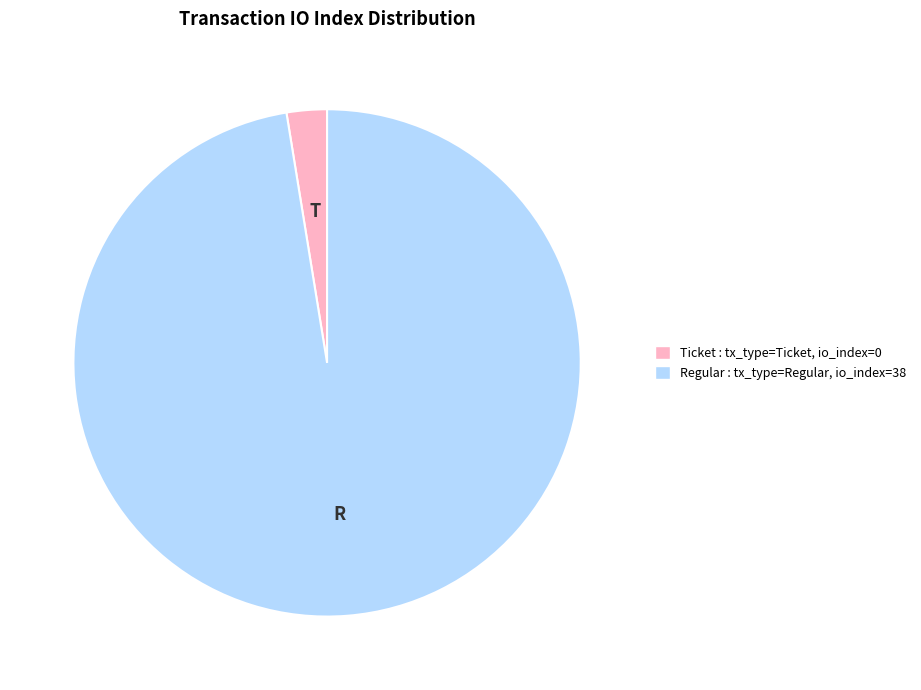

Is there a majority slice in this chart?

Yes